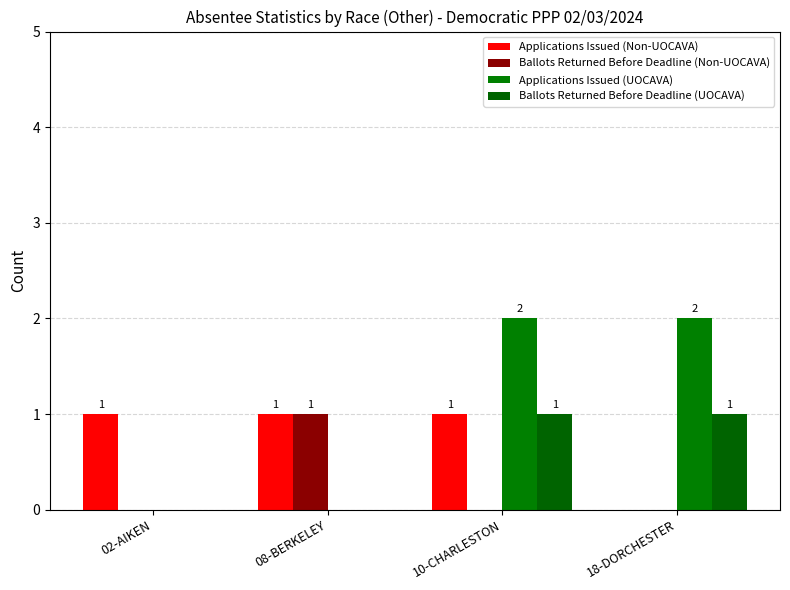

What is the average value of the Applications Issued (UOCAVA) series?

1